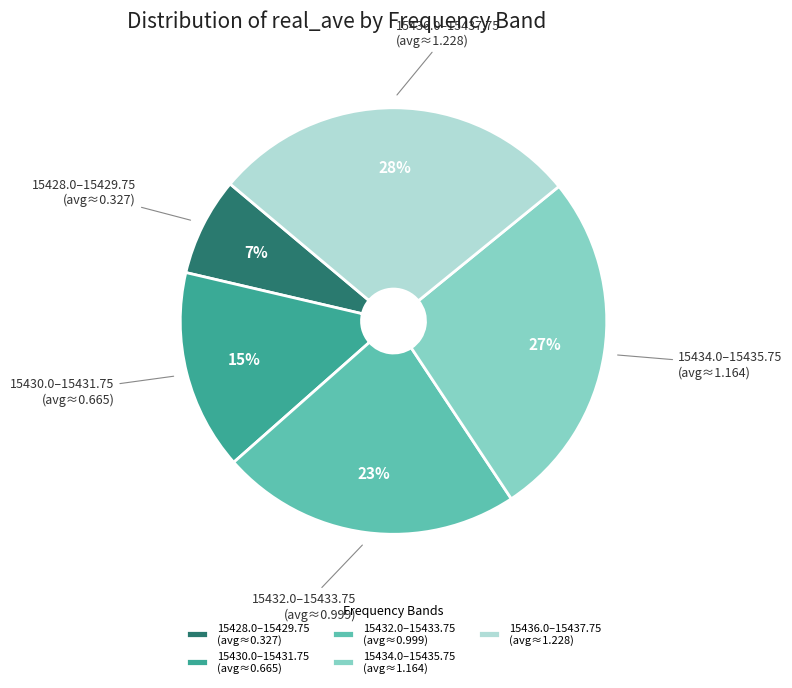

Does any single category account for the majority?

No